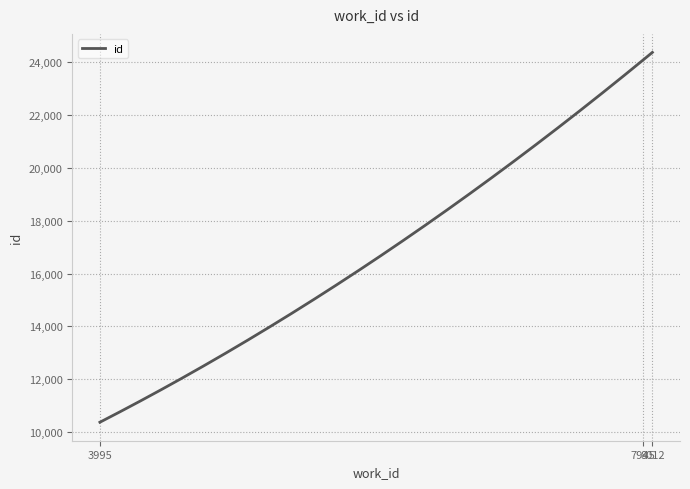

What is the difference between the maximum and minimum values?

14000.0